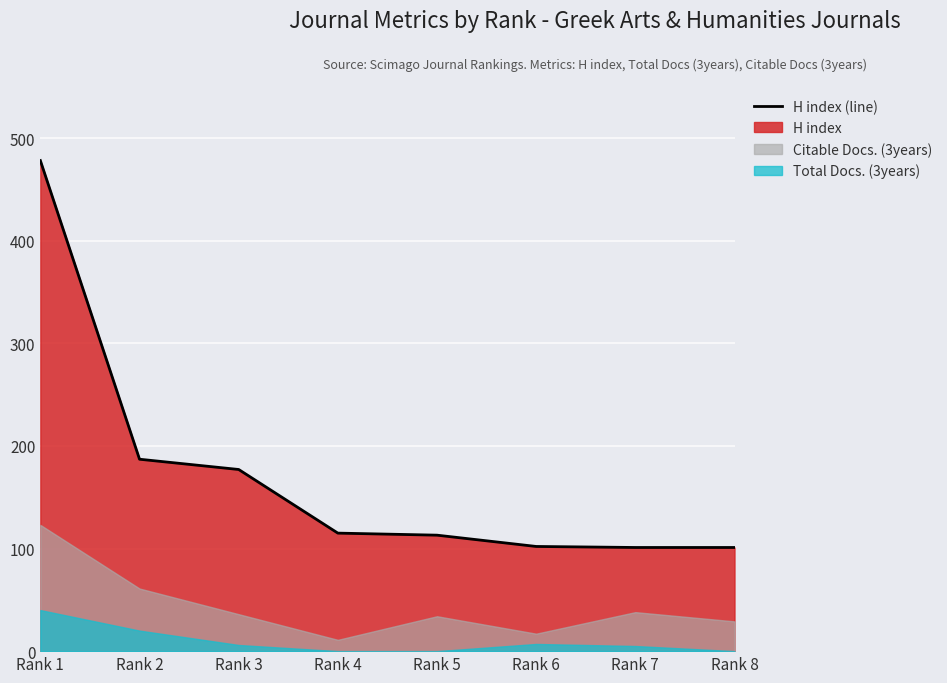

What is the value of the 4th point from the left?

115